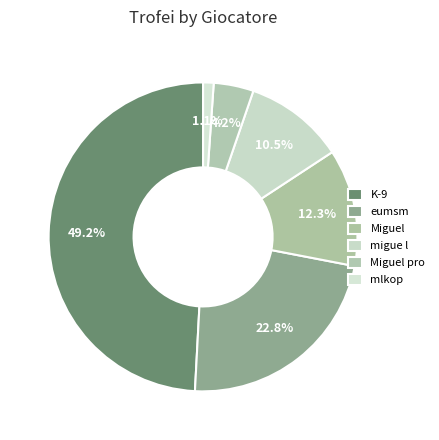

Count the number of slices in the pie.

6